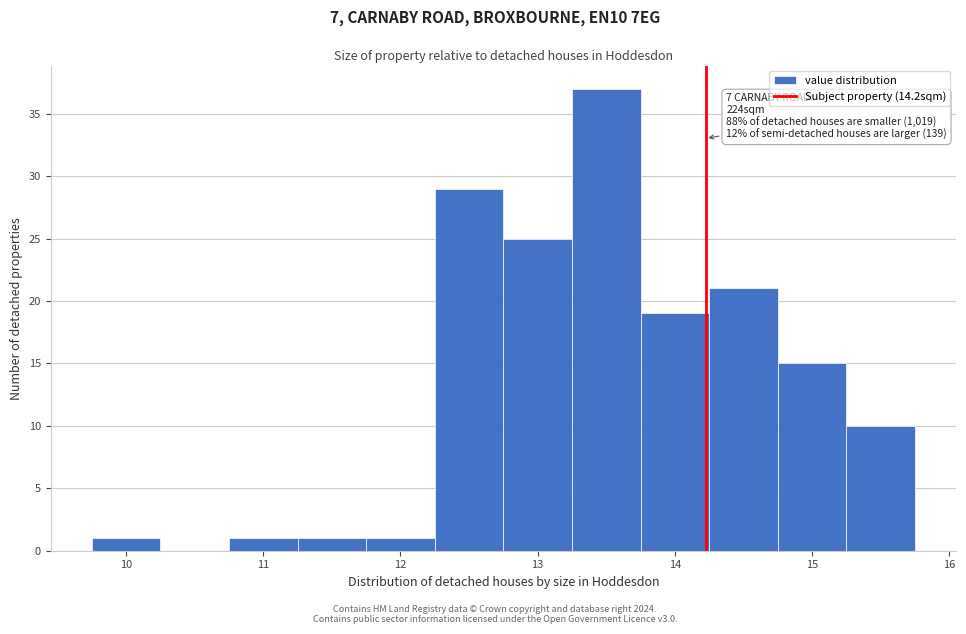

Which range on the x-axis has the tallest bar?

13.25 to 13.75